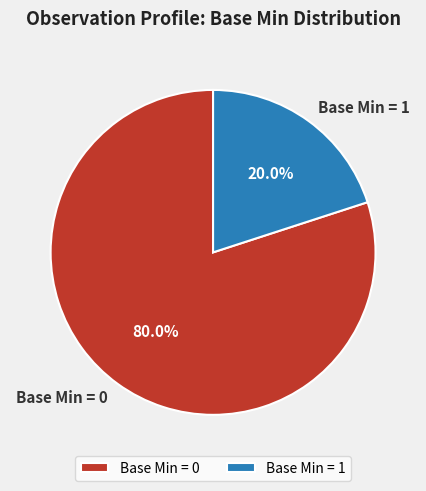

To the nearest percent, what is the average slice percentage?

50%